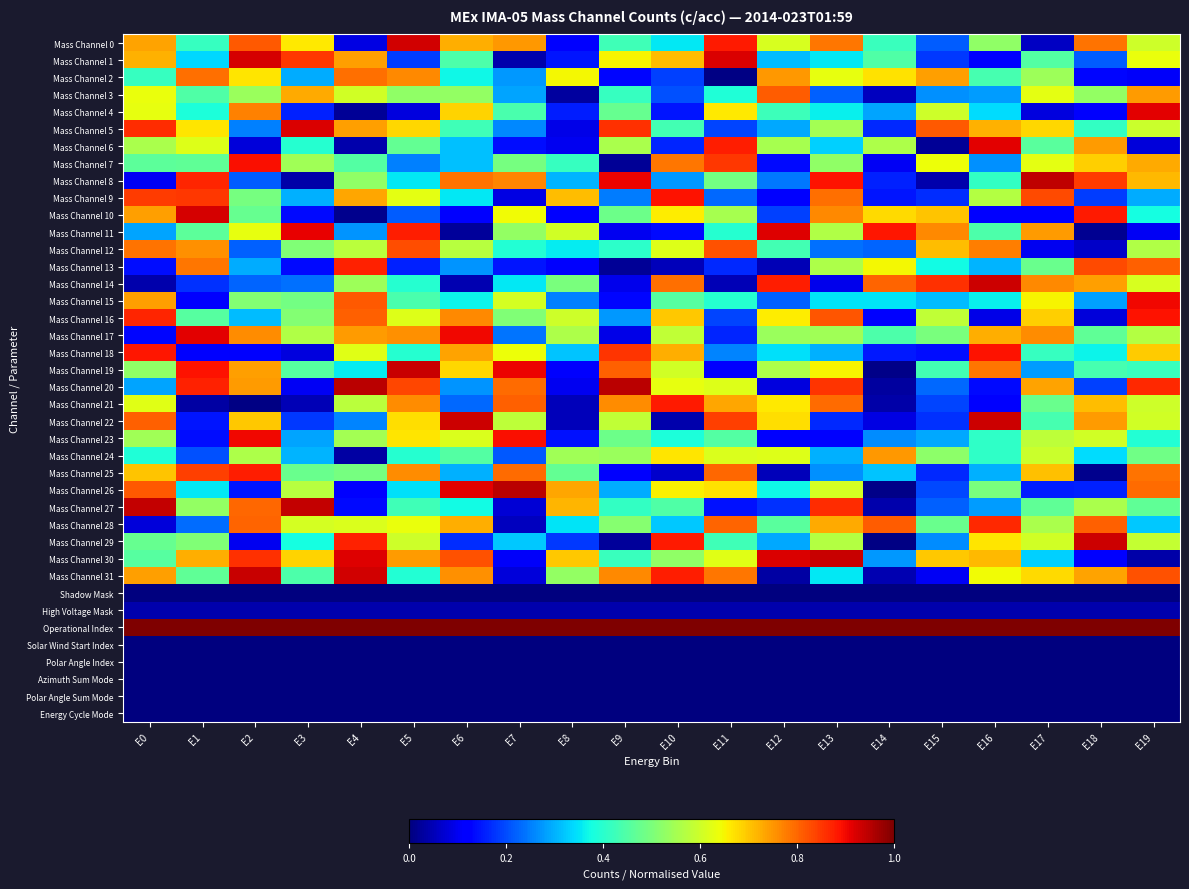

What is the difference between the highest and lowest values at E5?

1.0